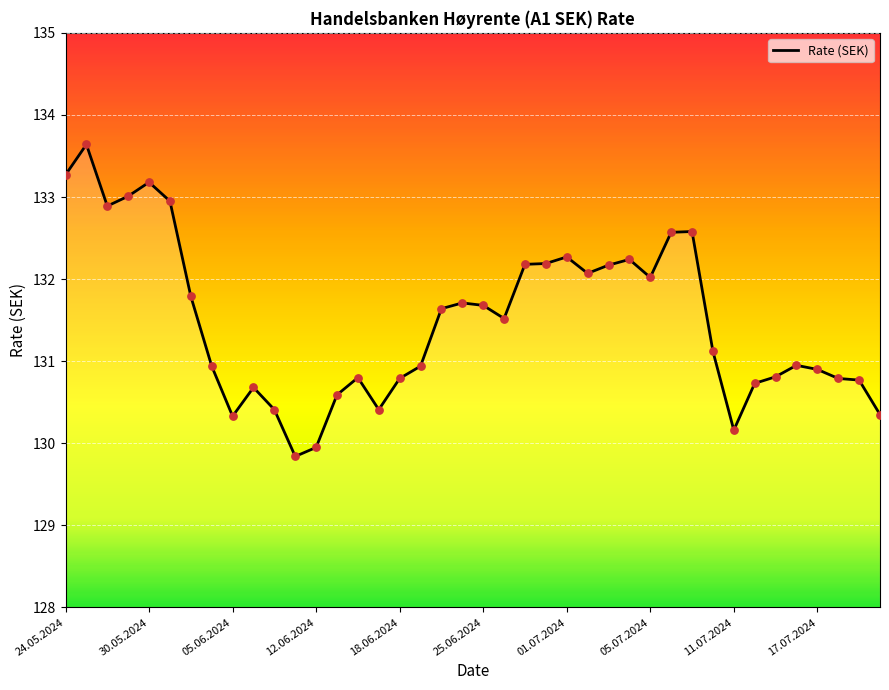

What is the minimum value shown in the chart?

129.8